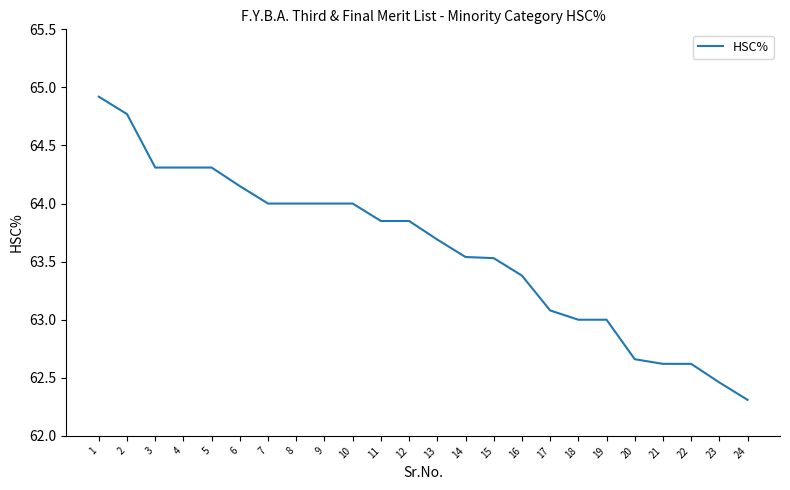

At which category does the chart reach its peak across all series?

1